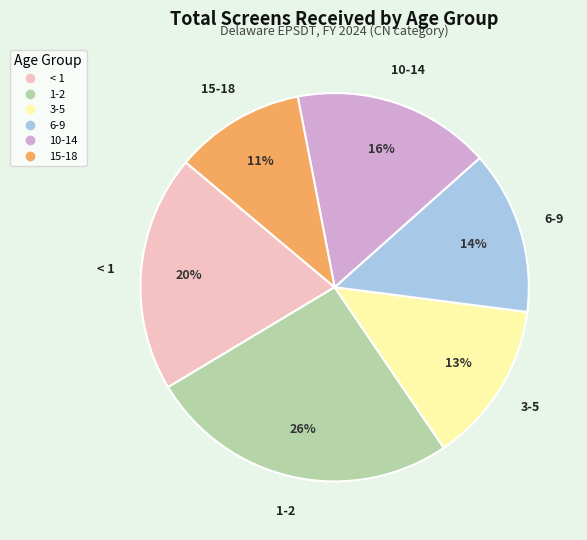

Does 1-2 account for over 50% of the chart?

No